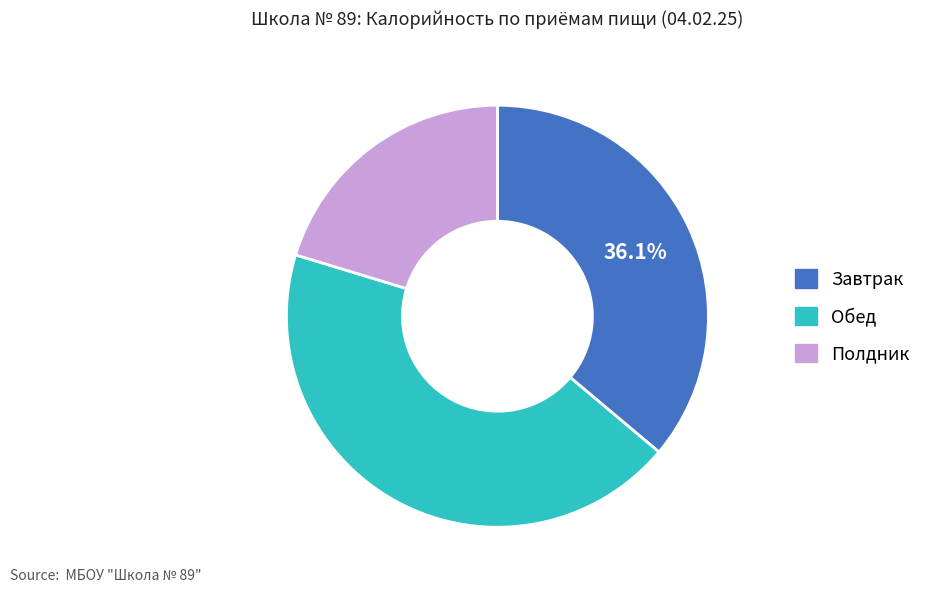

Is it true that Полдник is 30% of the pie?

False